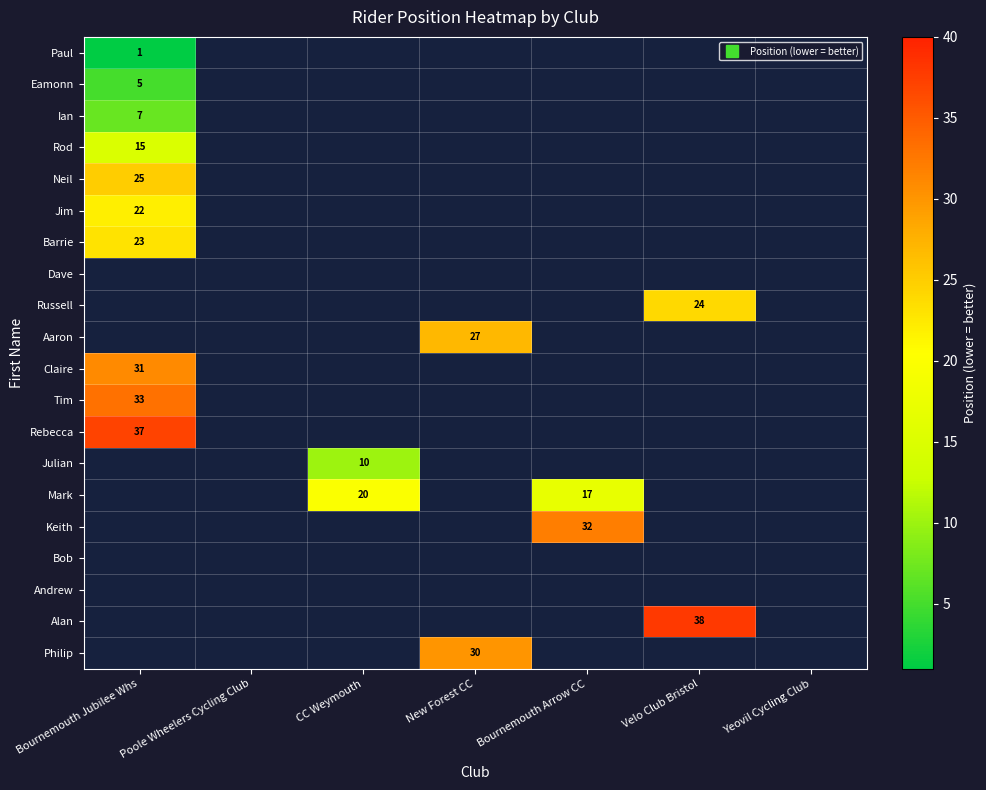

Where is Claire nearest to the value 31?

Bournemouth Jubilee Whs